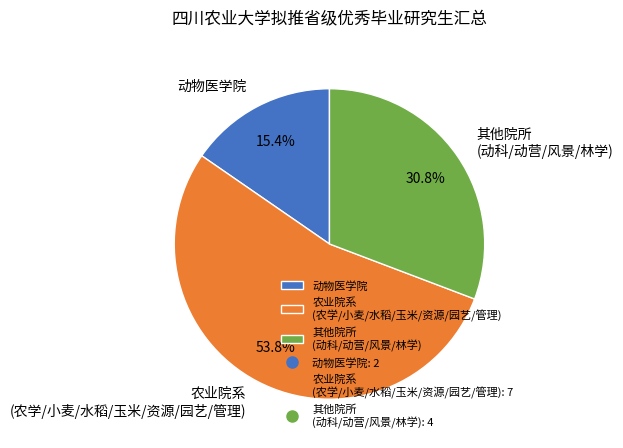

Which category has the biggest portion of the pie?

农业院系 (农学/小麦/水稻/玉米/资源/园艺/管理)